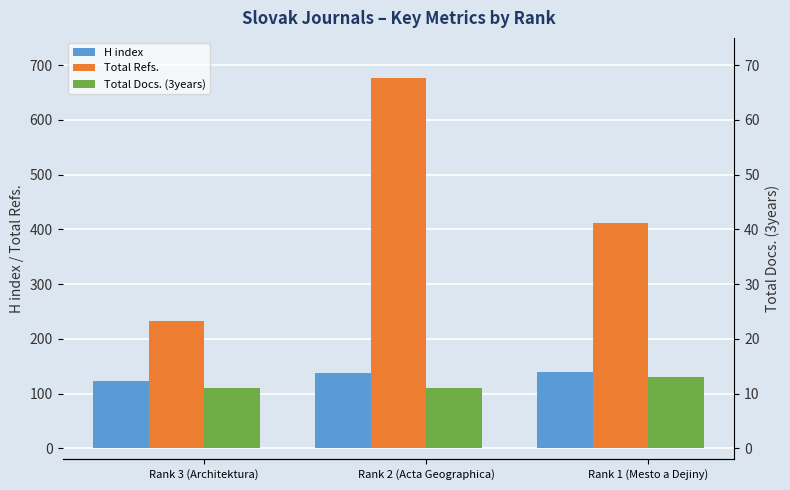

Which series has the largest range (max minus min)?

Total Refs.